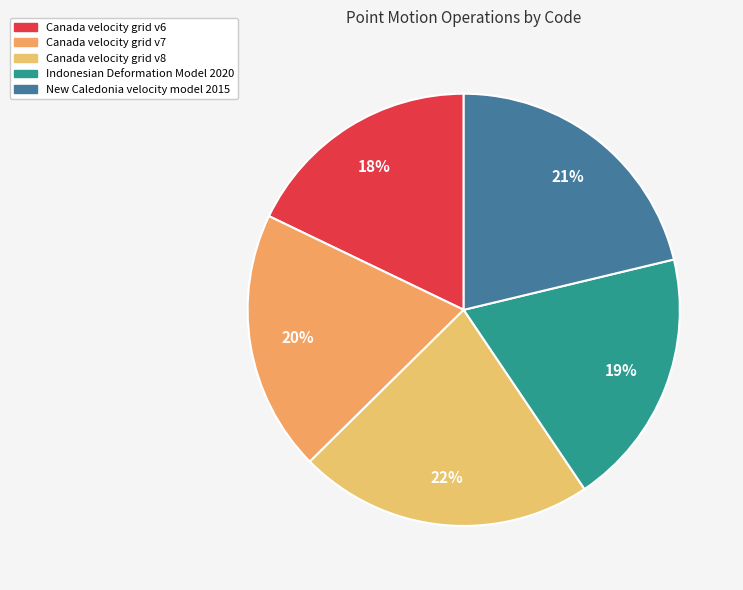

True or false: Canada velocity grid v7 accounts for 28% of the total.

False